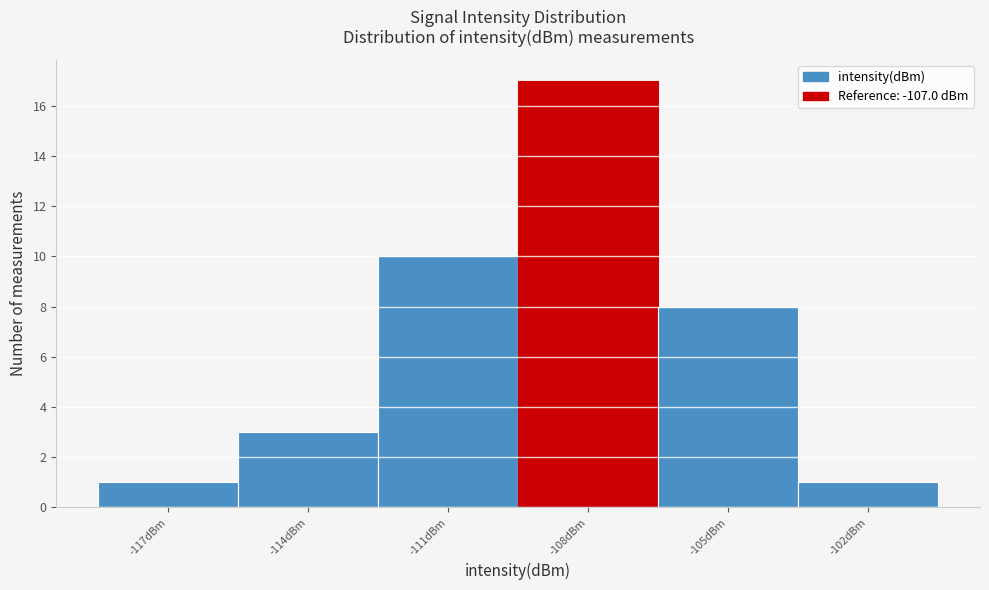

Reading left to right, transcribe all the data shown in this chart.

1	3	10	17	8	1